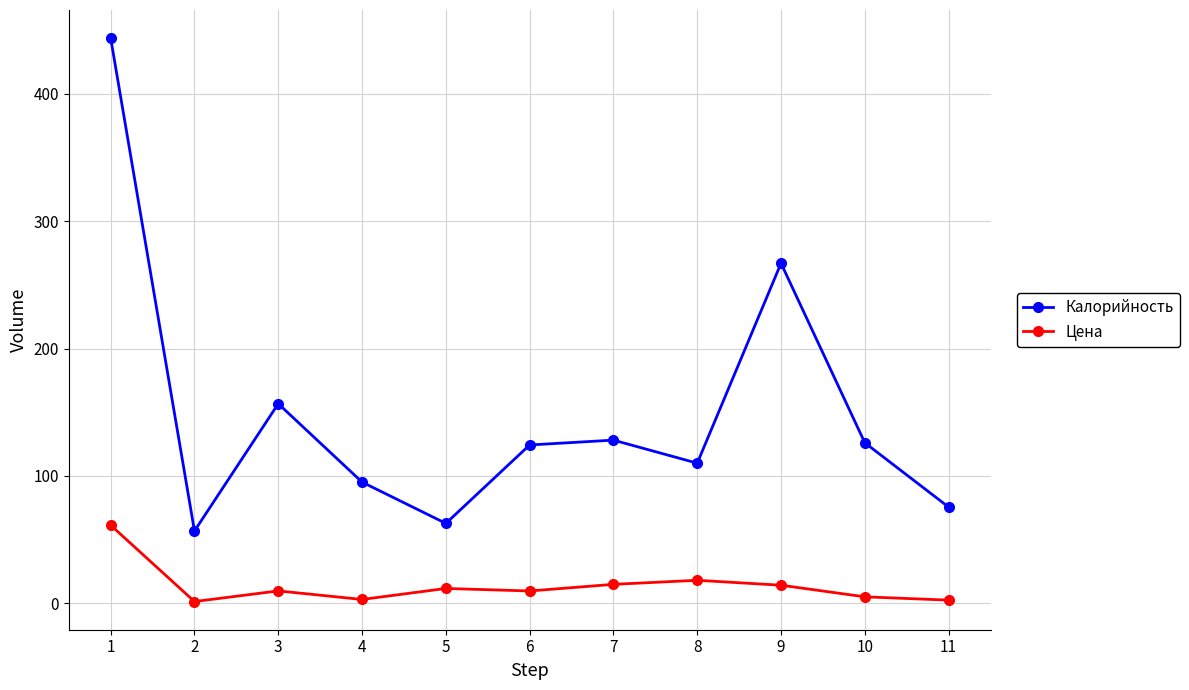

At which category is the sum across all series the highest?

1